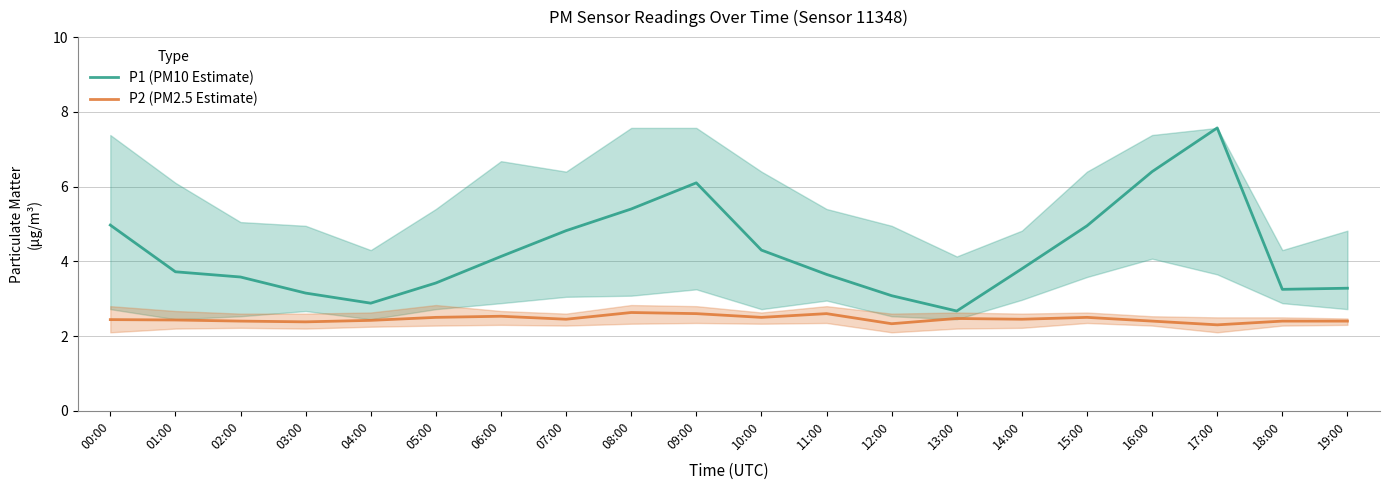

True or false: P2 (PM2.5 Estimate) and P1 (PM10 Estimate) cross at least once.

False